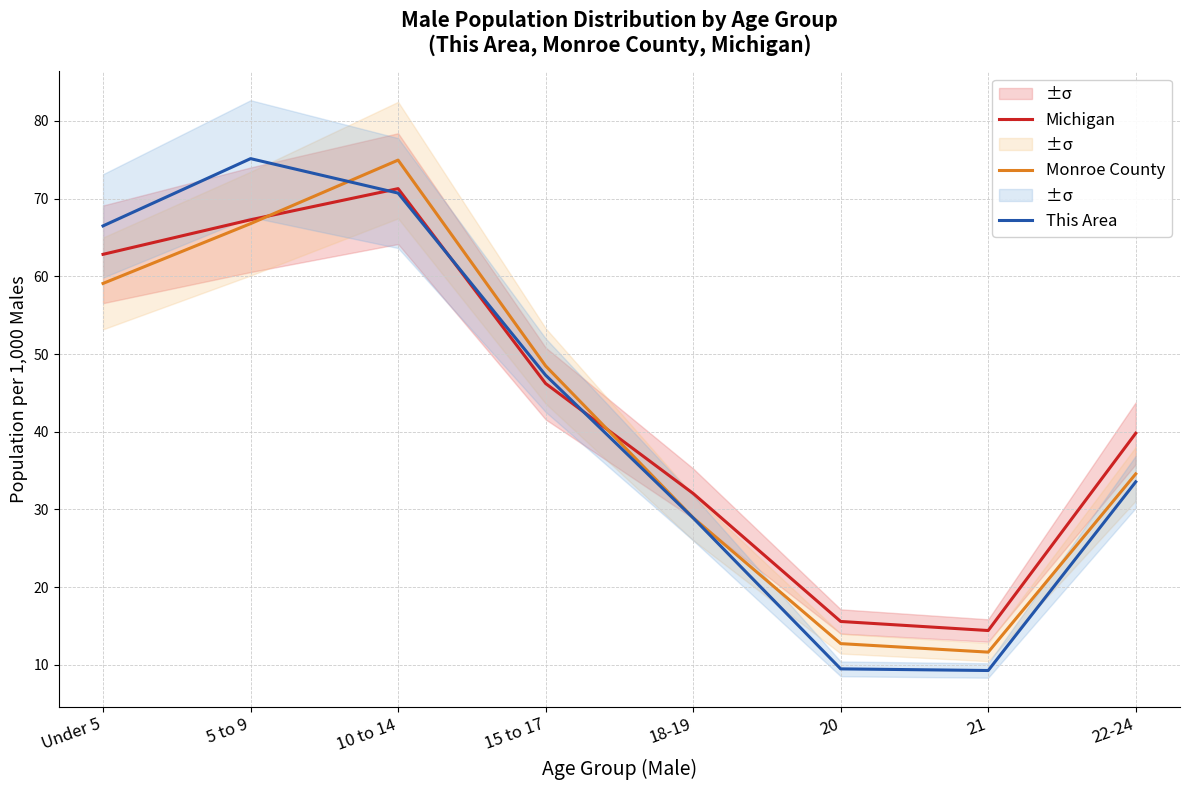

Rank the categories by Michigan value from highest to lowest.

10 to 14, 5 to 9, Under 5, 15 to 17, 22-24, 18-19, 20, 21